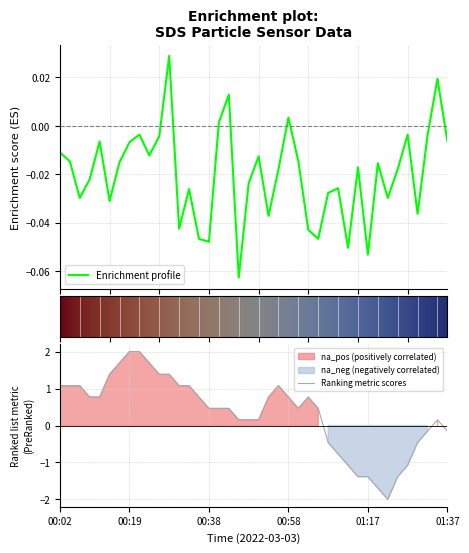

What is the lowest value of the Ranking metric scores series?

-2.0